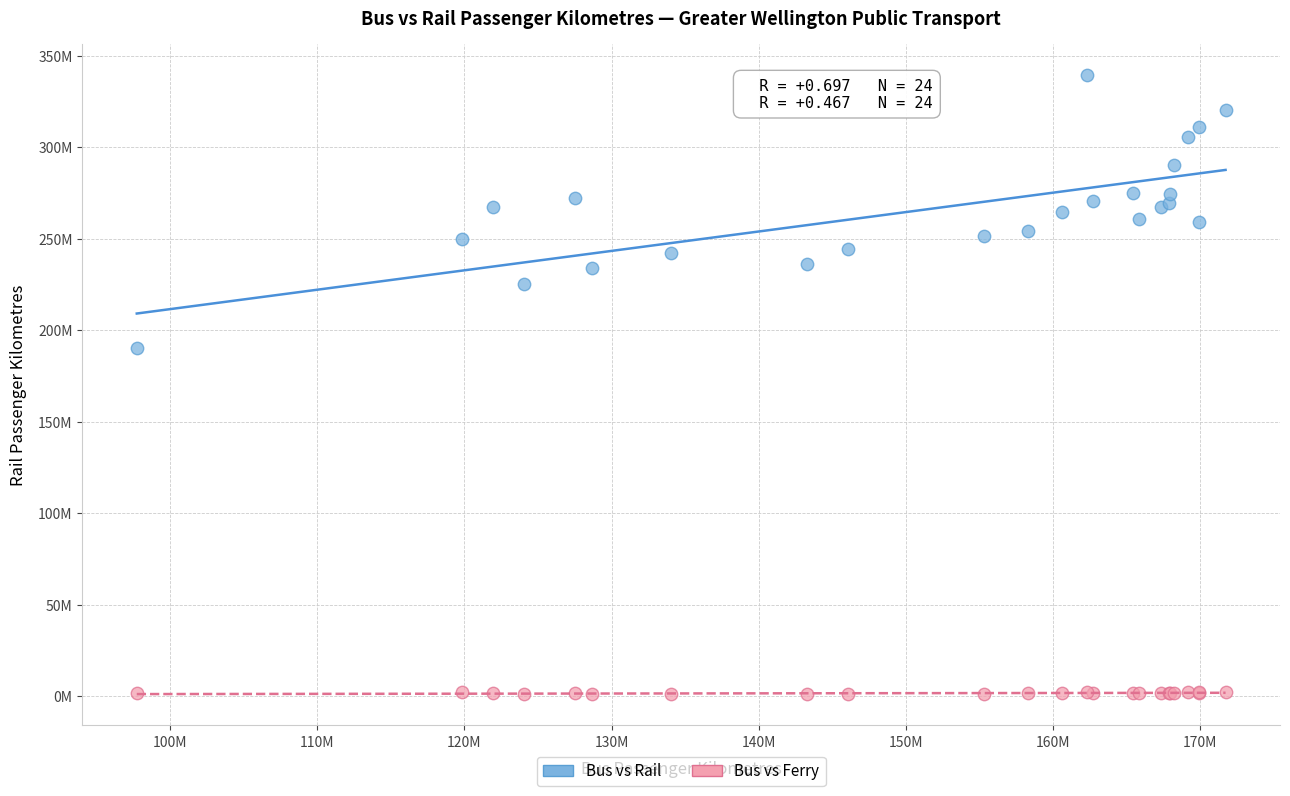

Which series contains the lowest Y value?

Bus vs Ferry